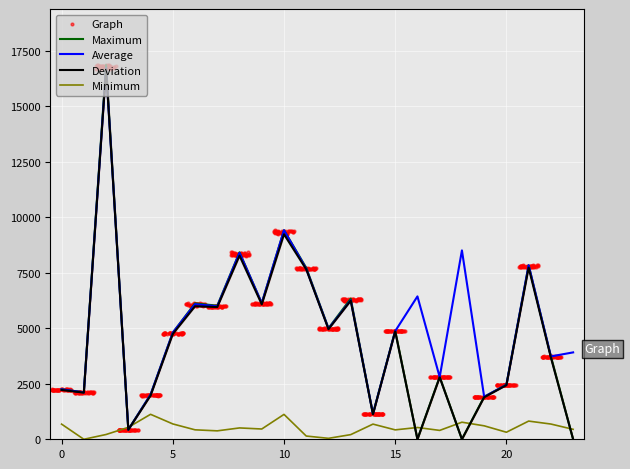

What is the maximum value for Average?

16723.9